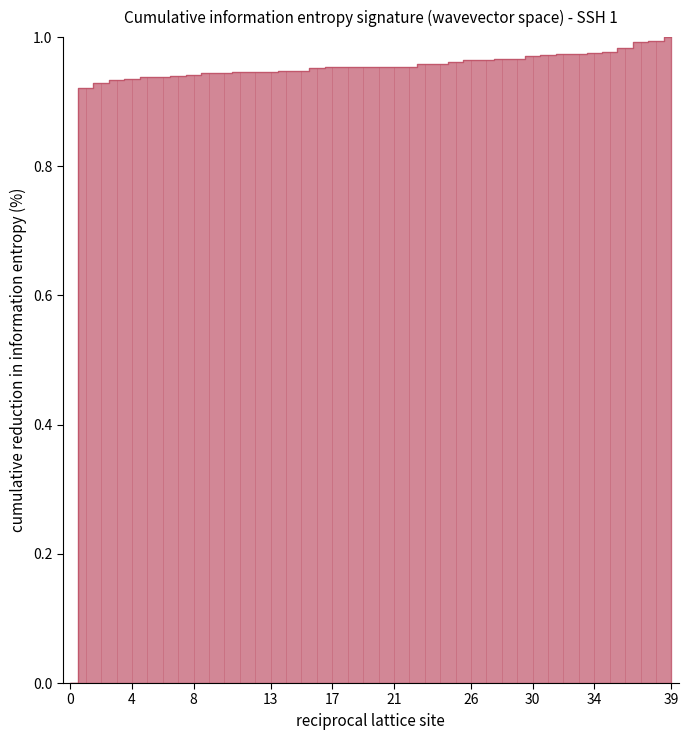

How many positive values are there?

39